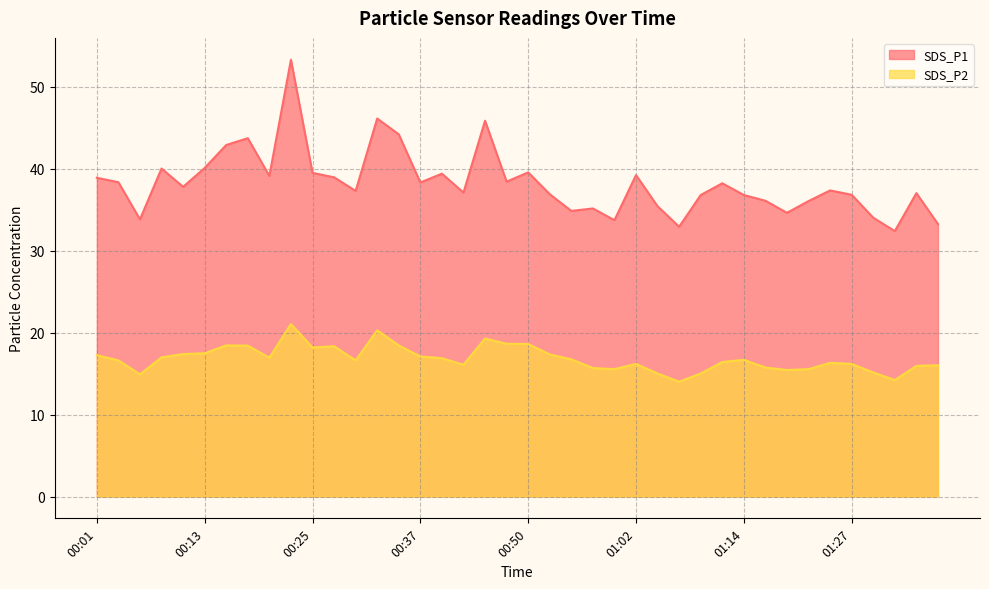

Rank the series by their average value, from lowest to highest.

SDS_P2, SDS_P1